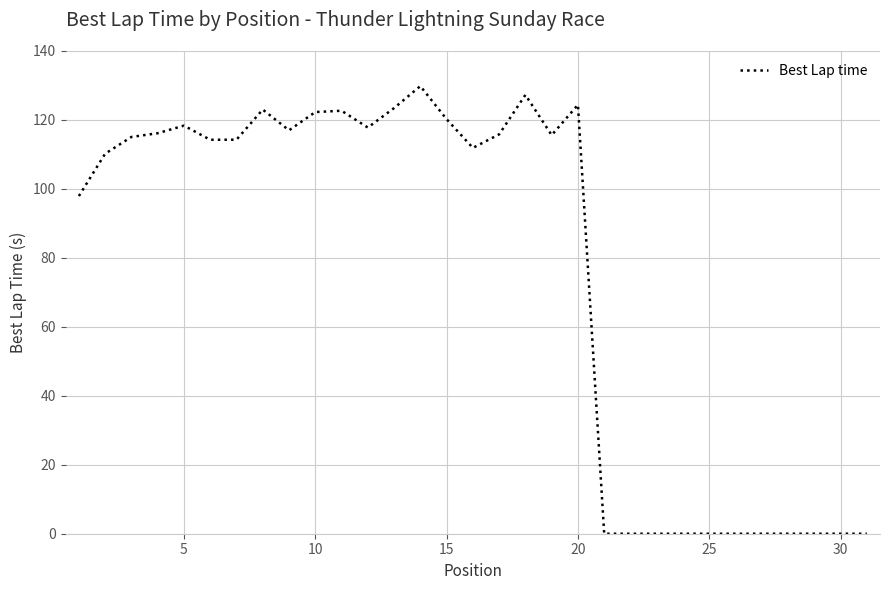

How many categories are shown in the chart?

31